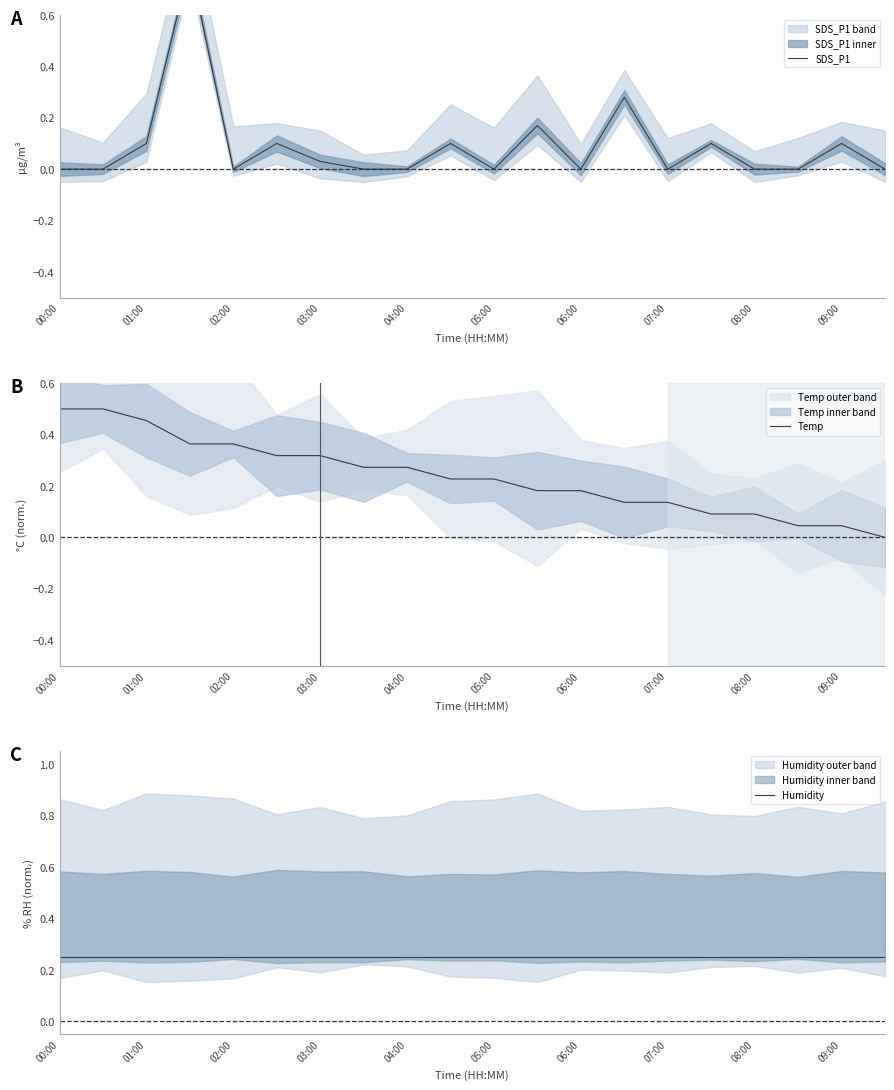

True or false: Temp has a value of 0.0 at 07:00.

False